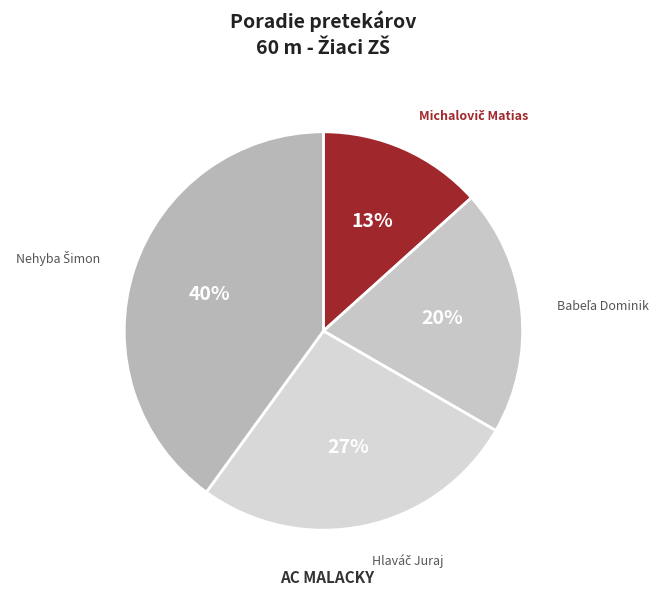

To the nearest percent, what is the average slice percentage?

25%